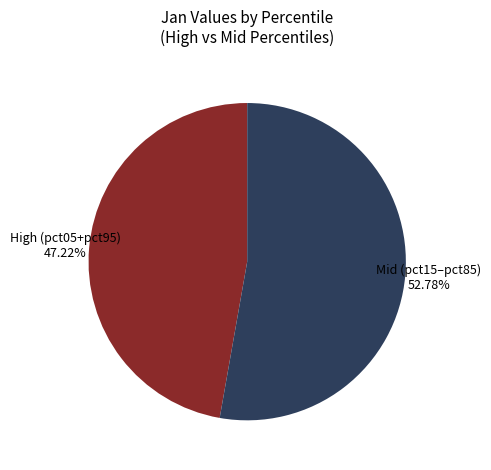

To the nearest percent, what is the difference between the largest and smallest slice percentages?

6%